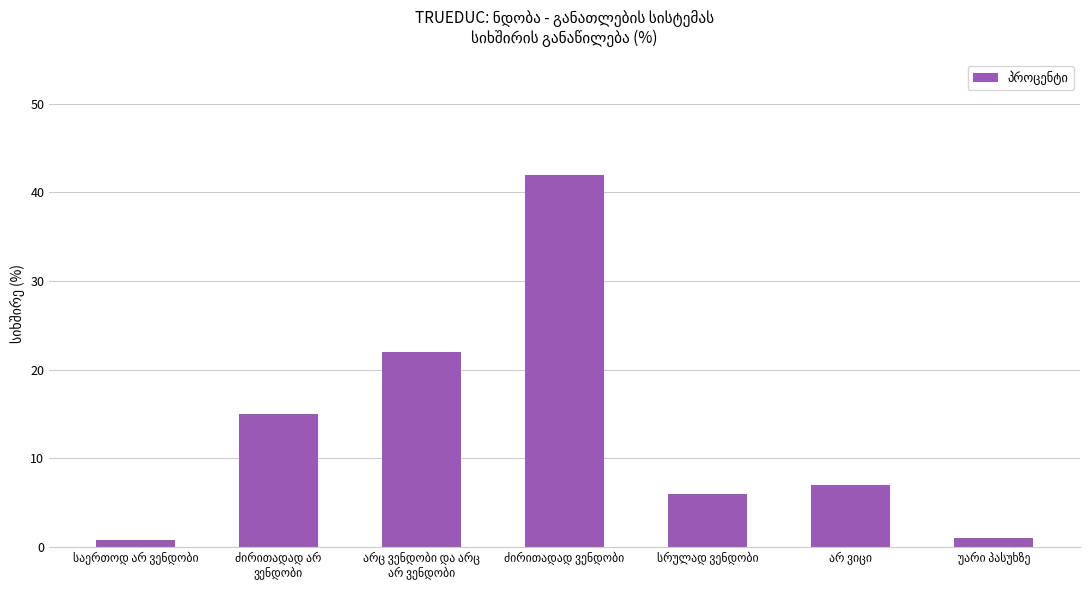

What is the difference between the maximum and minimum values?

41.2